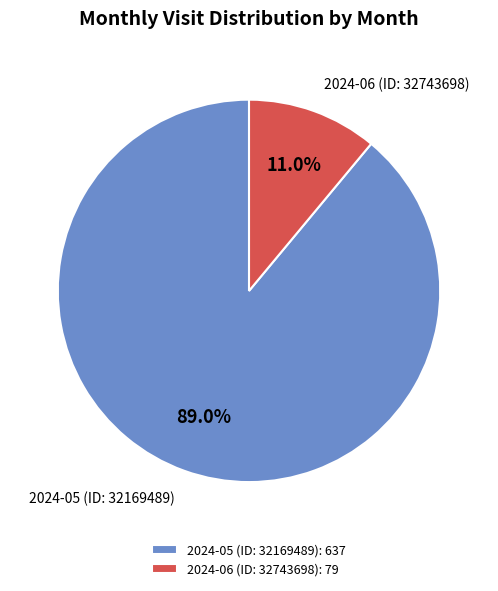

Which category has the biggest portion of the pie?

2024-05 (ID: 32169489)